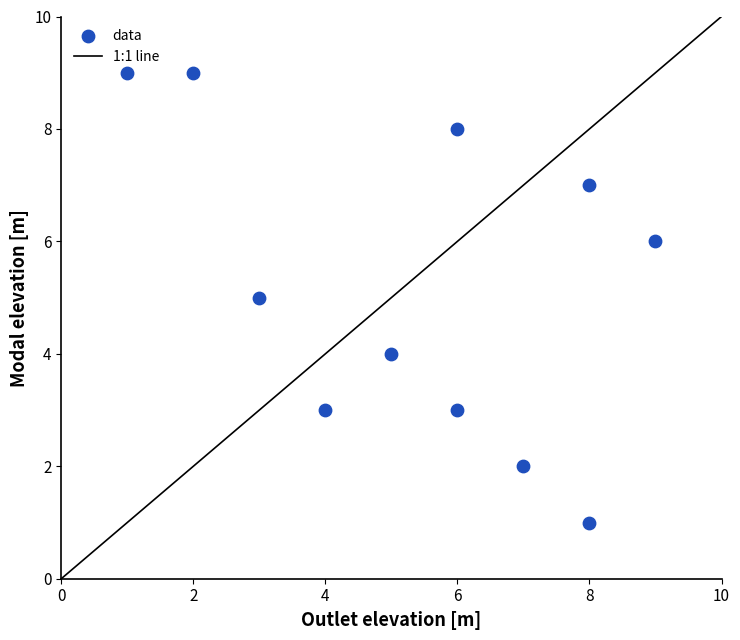

What is the average X value?

5